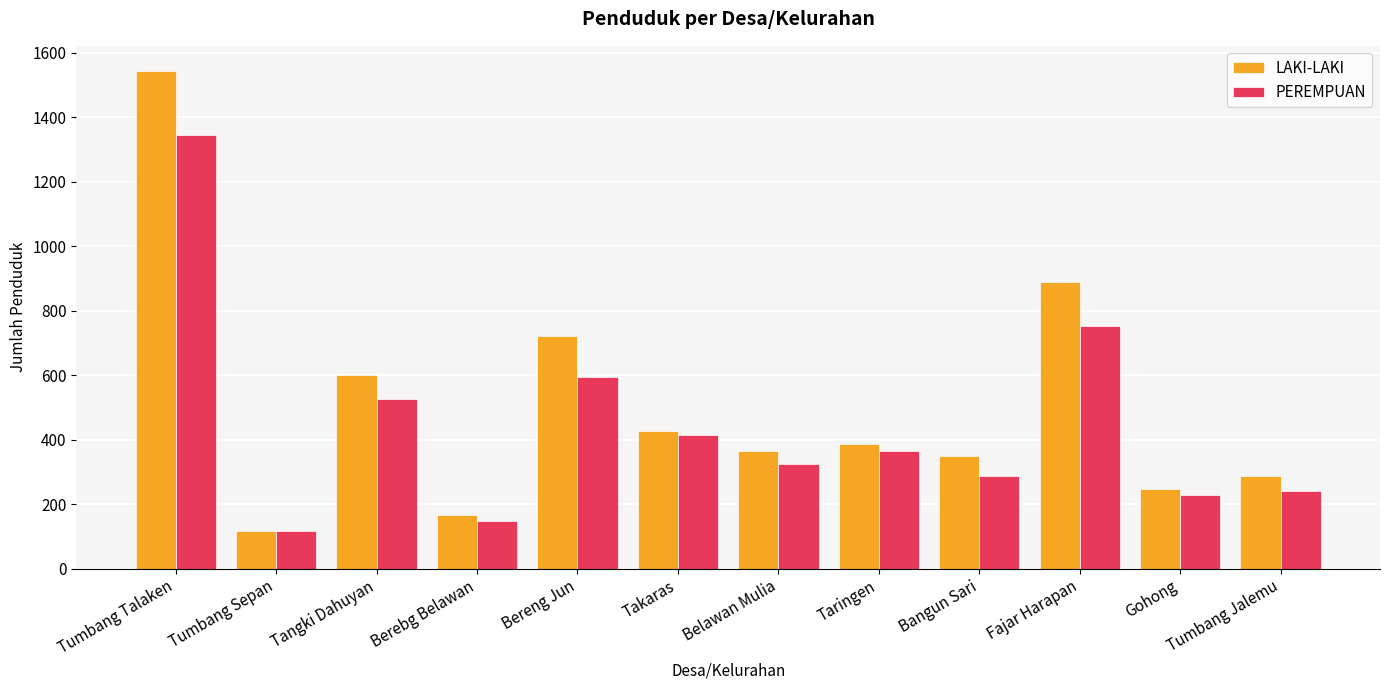

Reading left to right, what are all the values shown in this chart?

LAKI-LAKI: 1544	118	599	165	722	428	365	387	349	888	246	288
PEREMPUAN: 1345	116	525	148	593	413	325	366	287	753	229	240